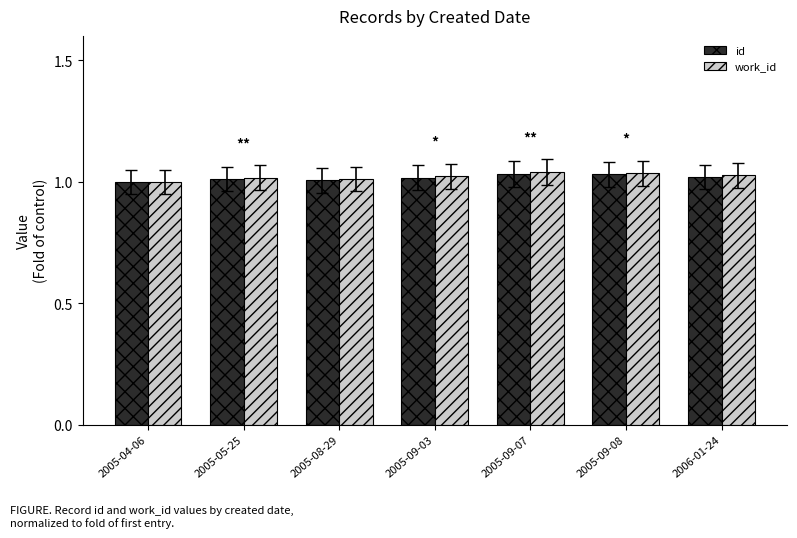

What is the label of the 2nd bar from the right?

2005-09-08